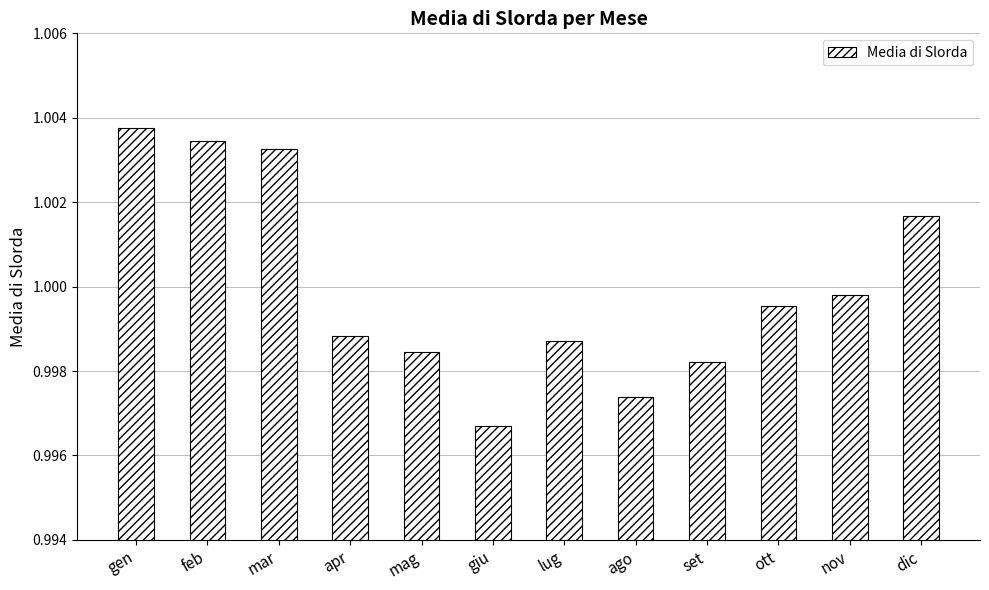

Between apr and ott, which is larger?

ott